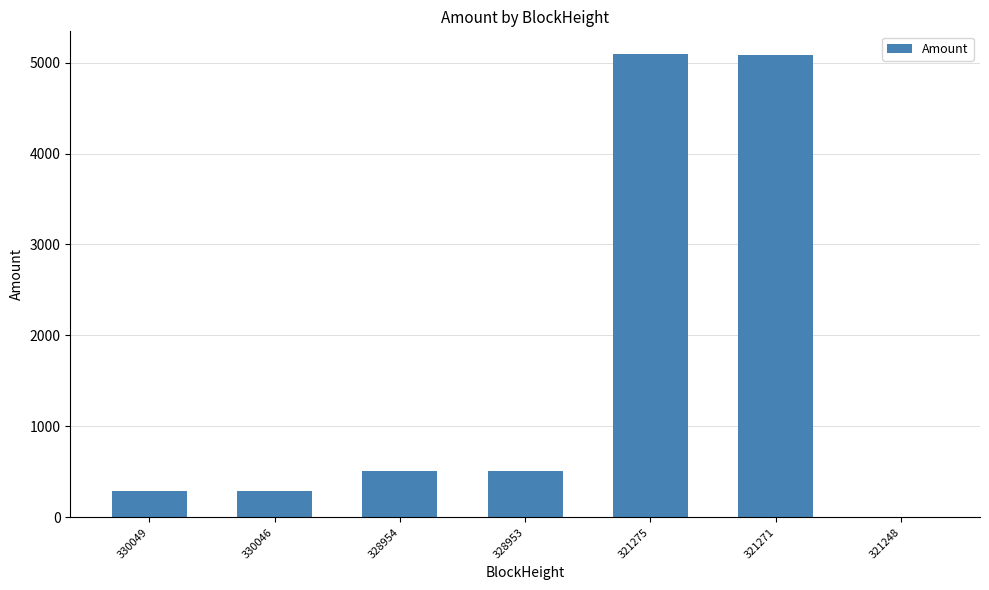

What is the sum of all values?

11768.6